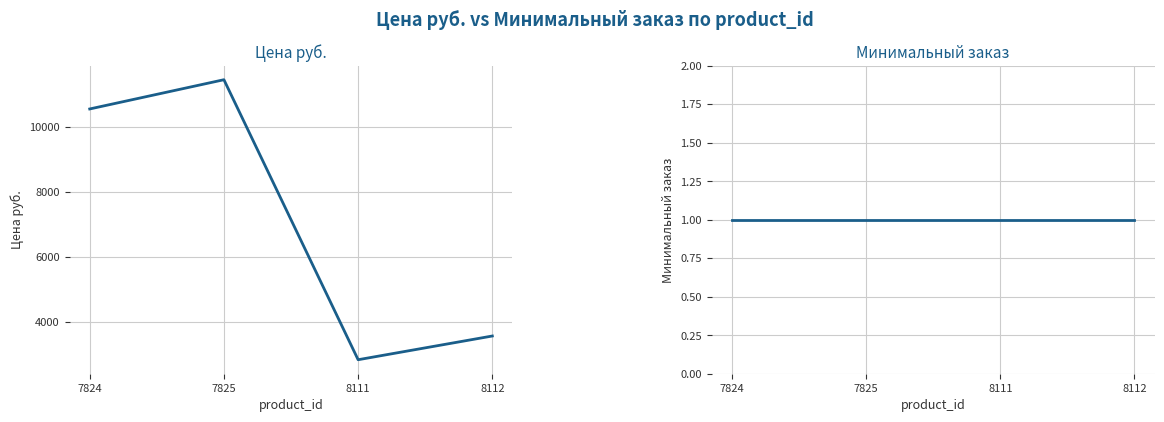

Does the chart have visible grid lines?

Yes